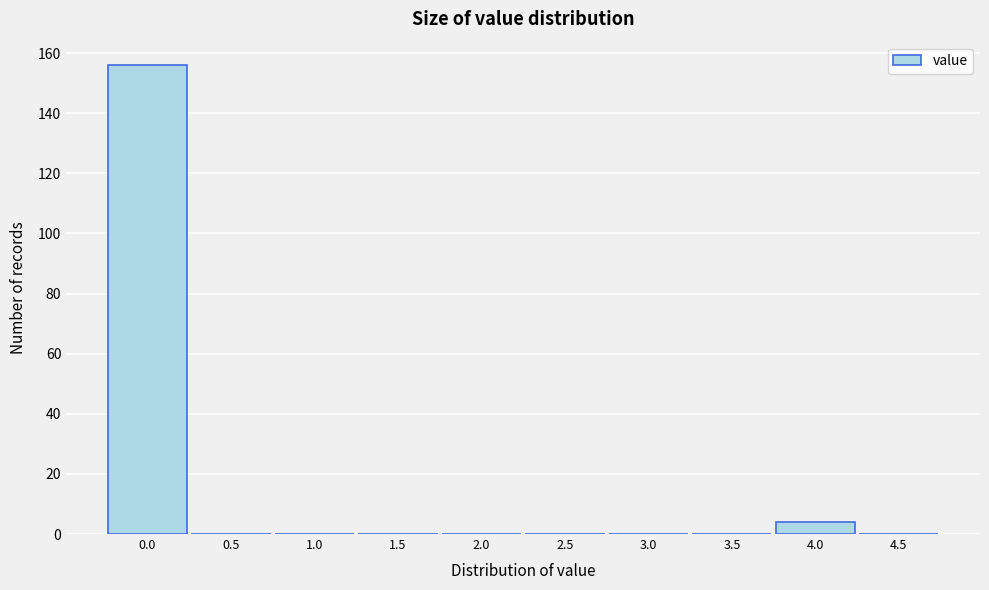

Reading right to left, list all the values displayed in this chart.

4.5=0	4.0=4	3.5=0	3.0=0	2.5=0	2.0=0	1.5=0	1.0=0	0.5=0	0.0=156